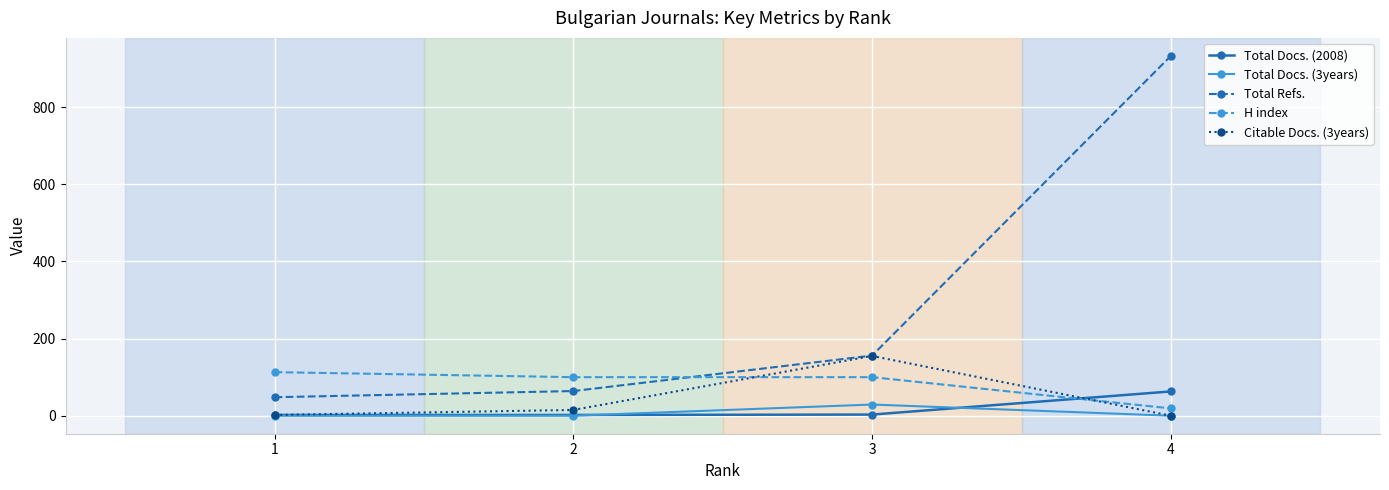

What is the average value of the Total Docs. (3years) series?

7